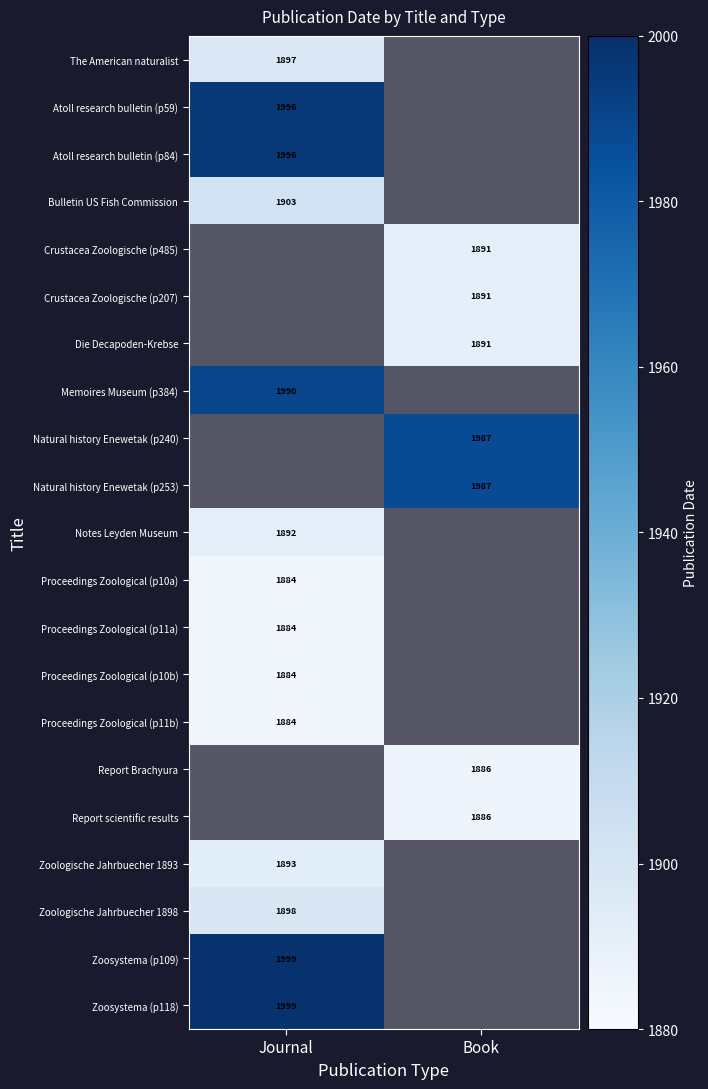

Is the value of Proceedings Zoological (p11b) at Journal greater than the value of Zoologische Jahrbuecher 1893 at Journal?

No